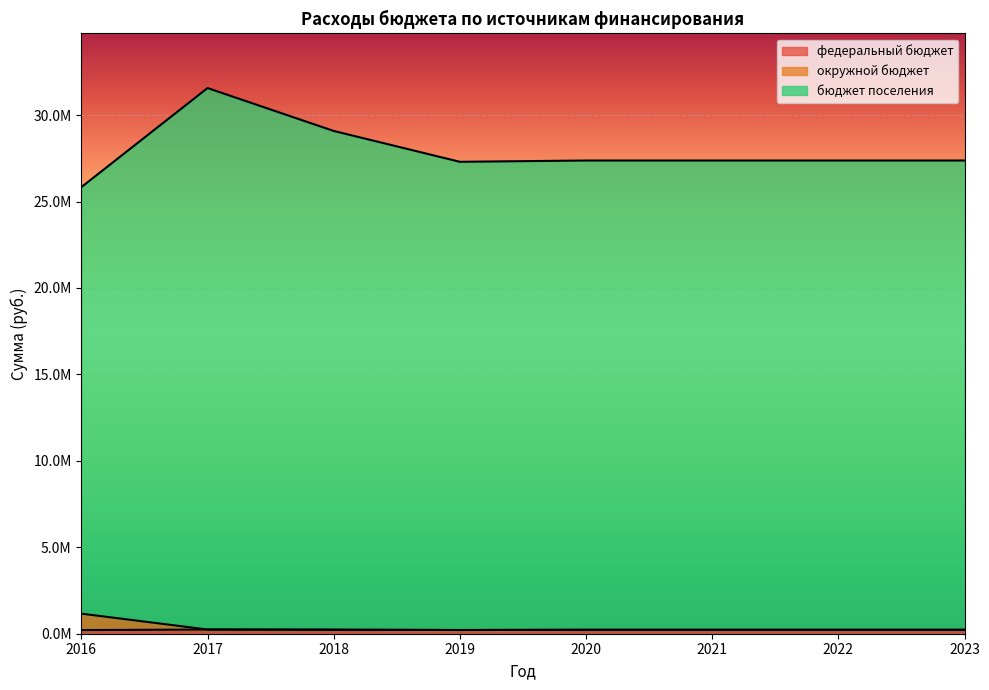

True or false: бюджет поселения and федеральный бюджет cross at least once.

False